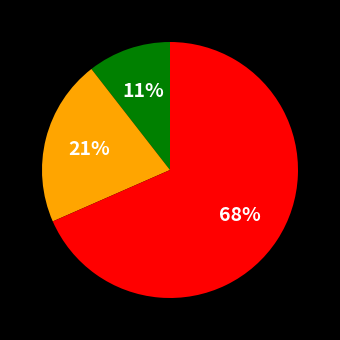

Is there a majority slice in this chart?

Yes